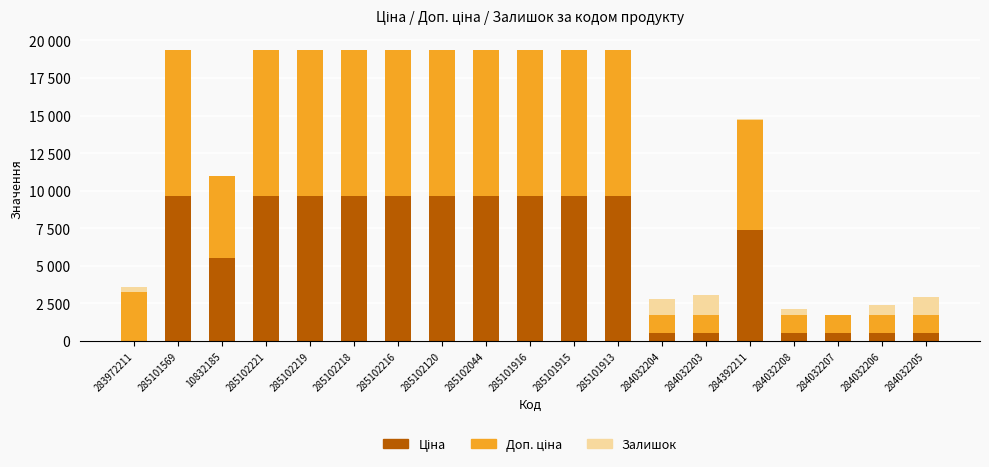

Are the bars horizontal?

No